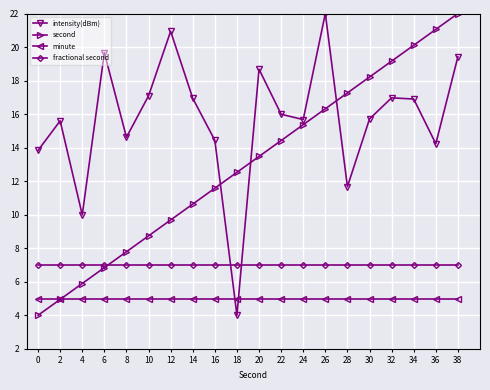

What is the sum of all fractional second values?

140.0